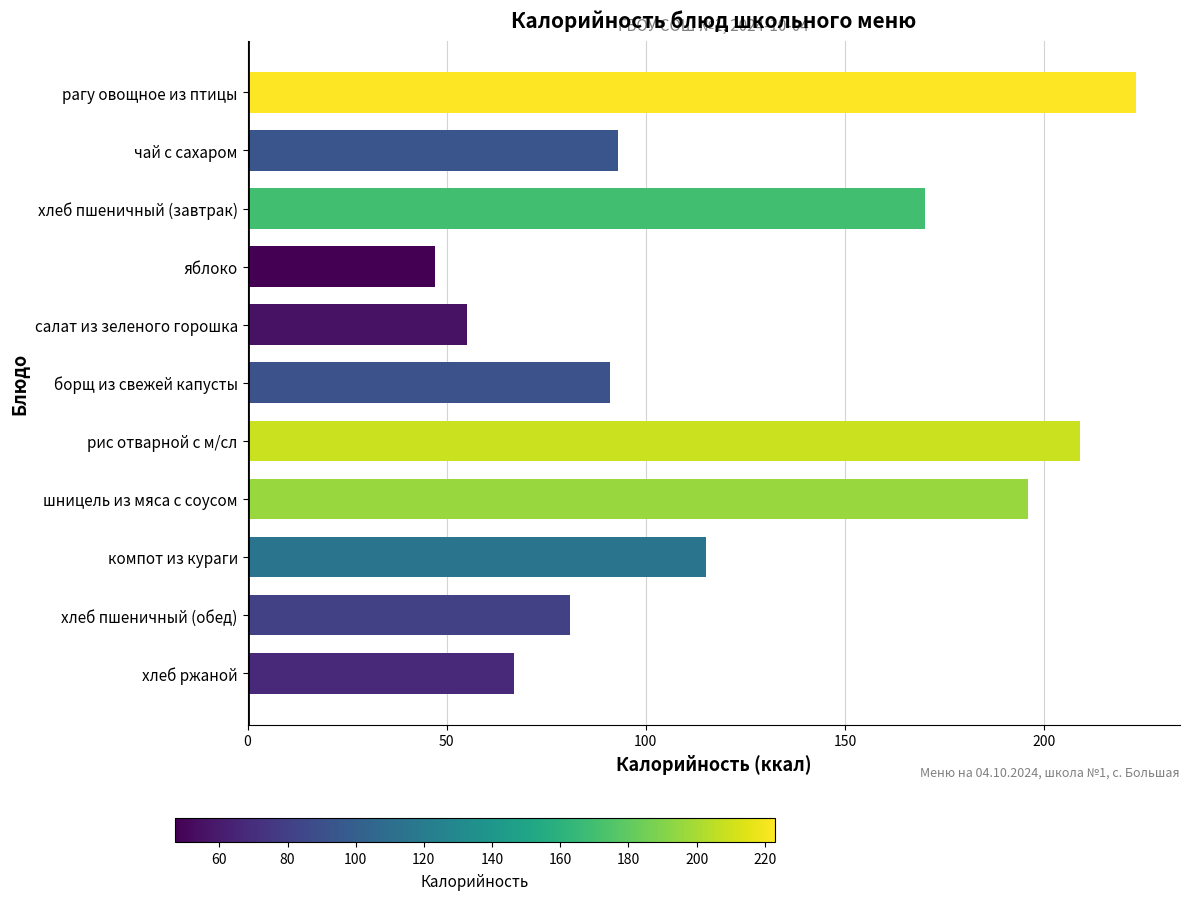

How many distinct data groups are displayed?

1